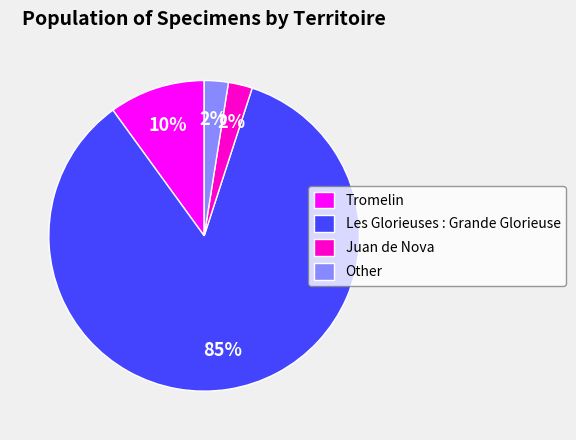

Which has a higher value, Other or Les Glorieuses : Grande Glorieuse?

Les Glorieuses : Grande Glorieuse